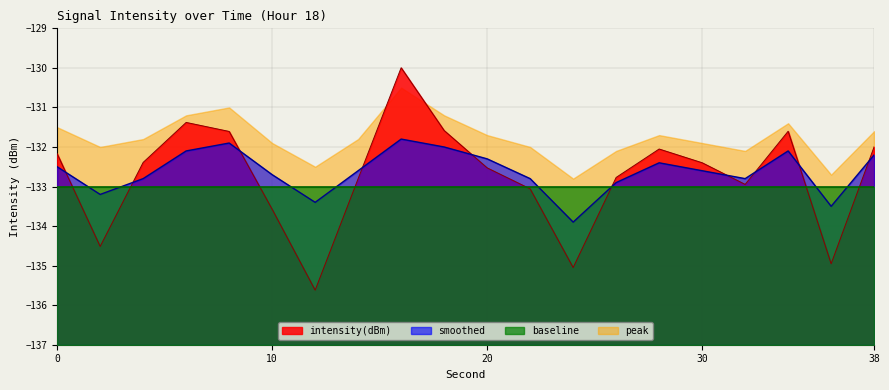

How many interior local peaks does the smoothed series have?

4